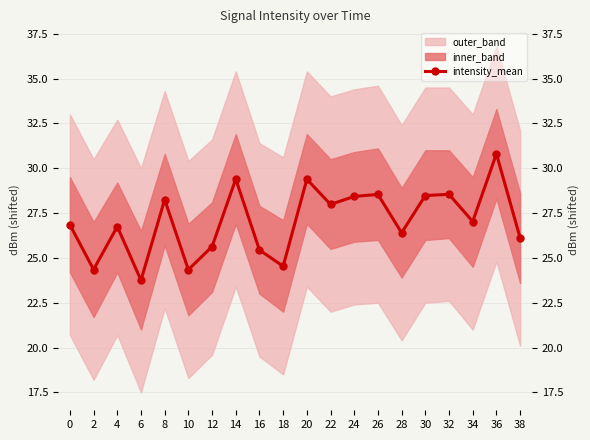

What is the sum of all values?

541.0